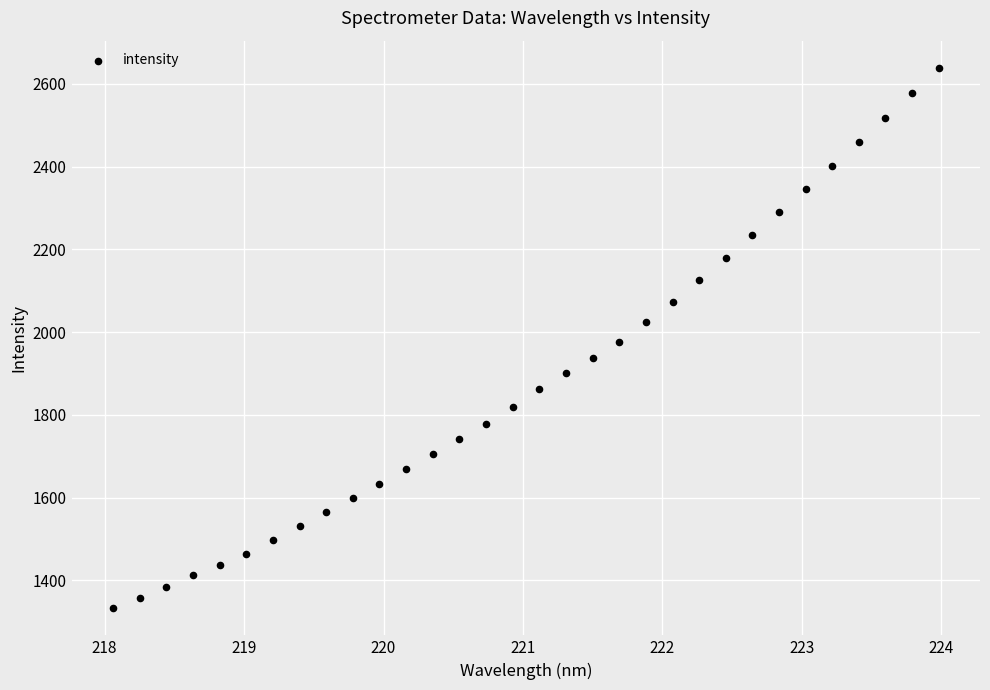

What is the range of X values (max minus min)?

5.9